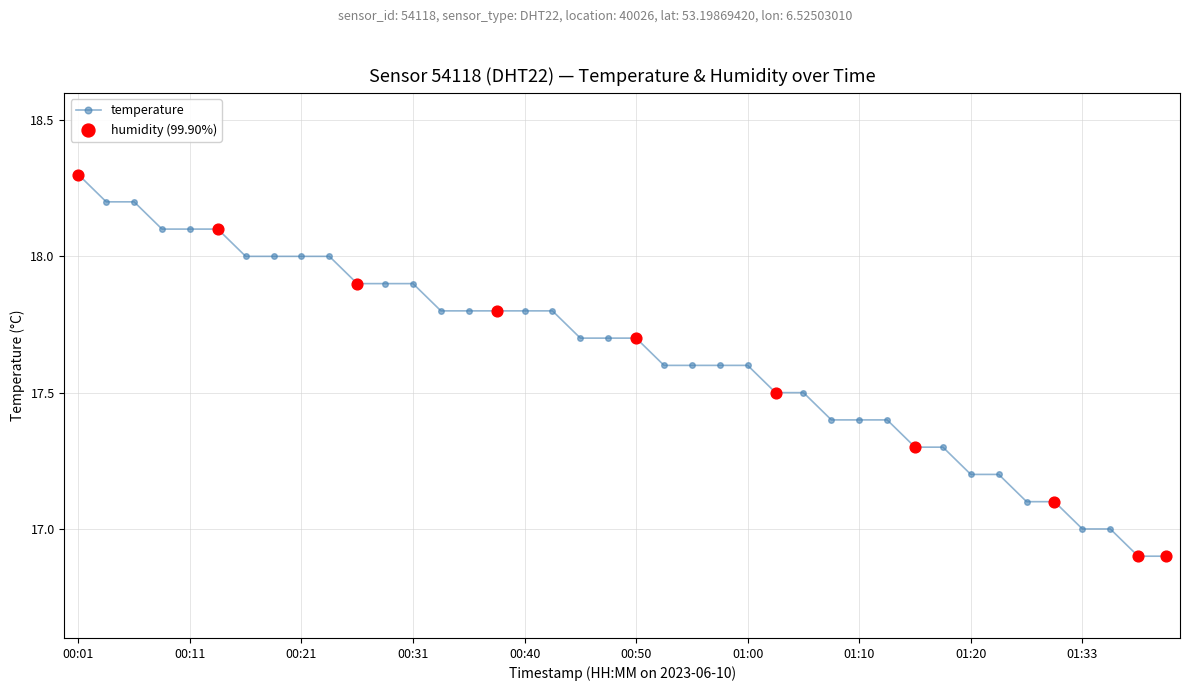

What is the smallest value displayed?

16.9